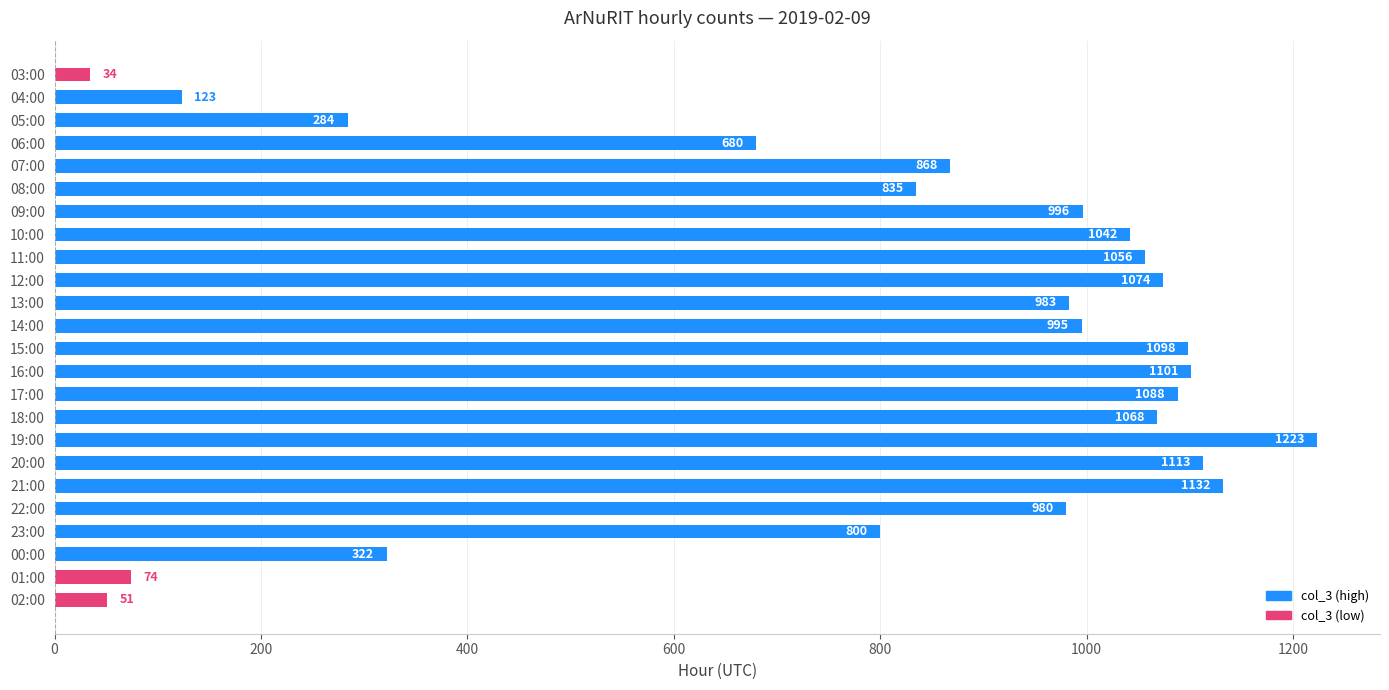

Rank the categories by value from highest to lowest.

19:00, 21:00, 20:00, 16:00, 15:00, 17:00, 12:00, 18:00, 11:00, 10:00, 09:00, 14:00, 13:00, 22:00, 07:00, 08:00, 23:00, 06:00, 00:00, 05:00, 04:00, 01:00, 02:00, 03:00